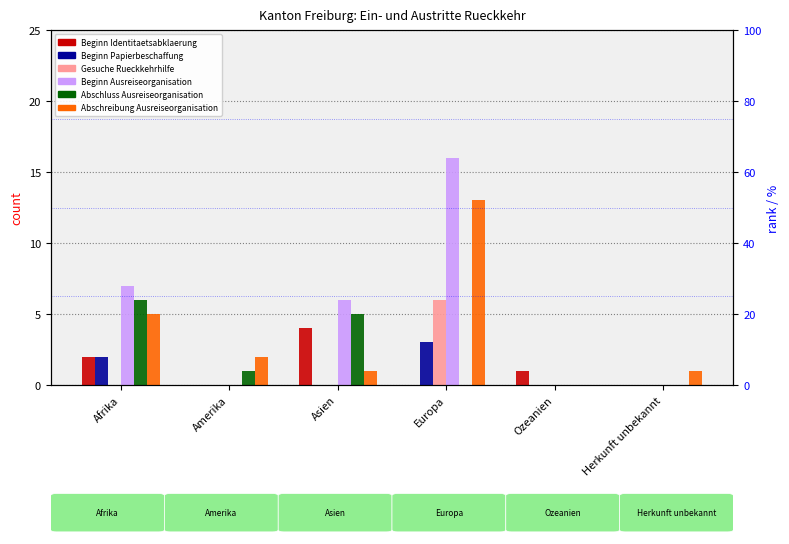

True or false: Gesuche Rueckkehrhilfe has a value of 0 at Ozeanien.

True